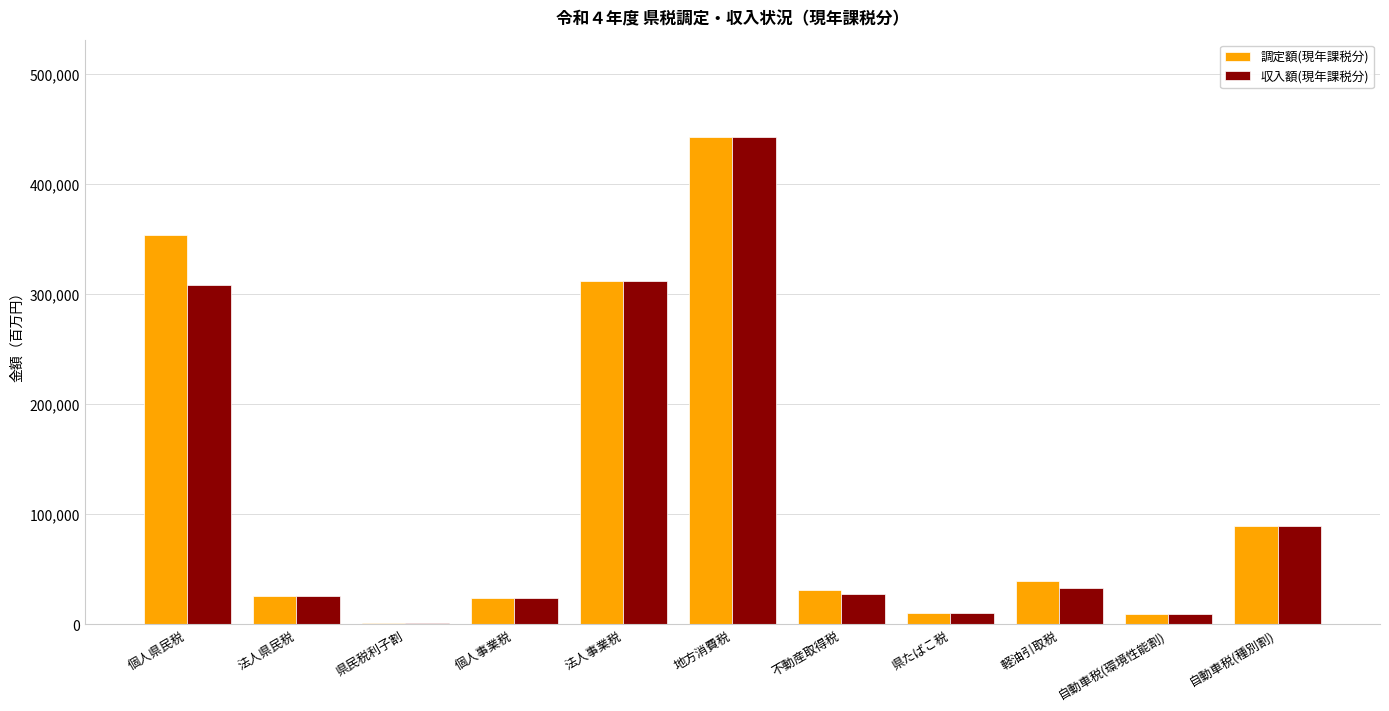

At which category does the chart reach its peak across all series?

地方消費税